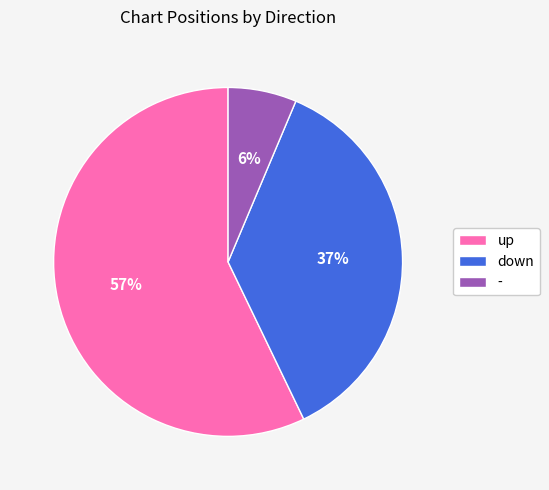

What percentage is the - slice, to the nearest percent?

6%